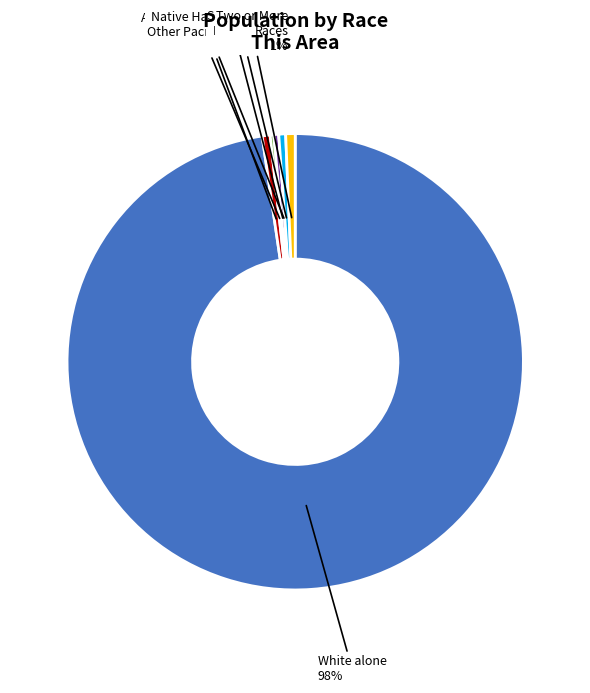

Is Some Other Race alone the majority of the pie?

No